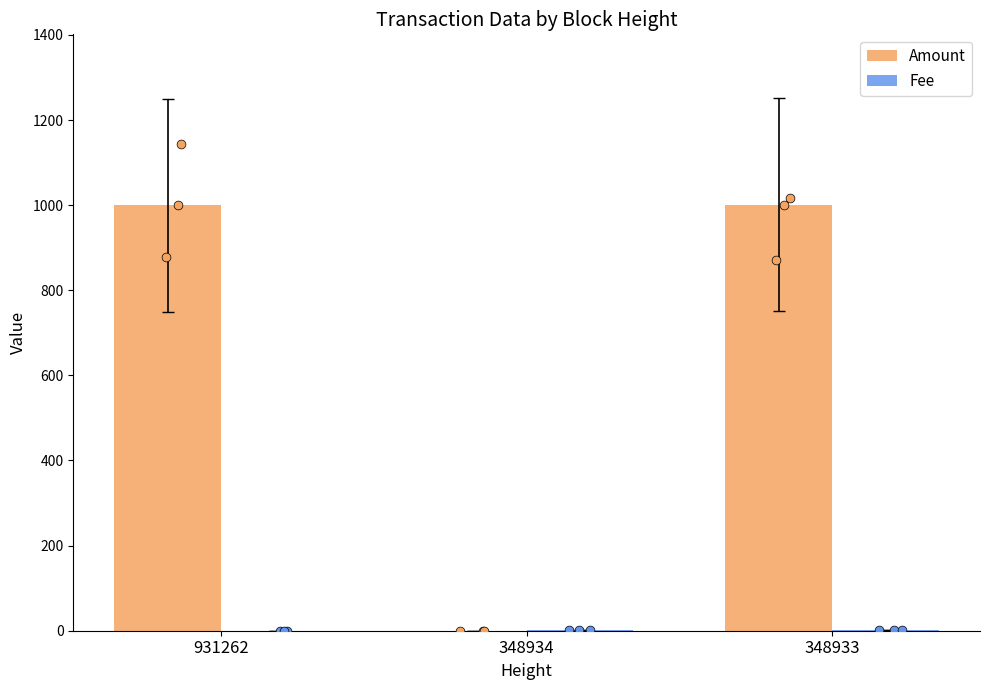

Is the value of Fee at 348933 greater than the value of Amount at 931262?

No